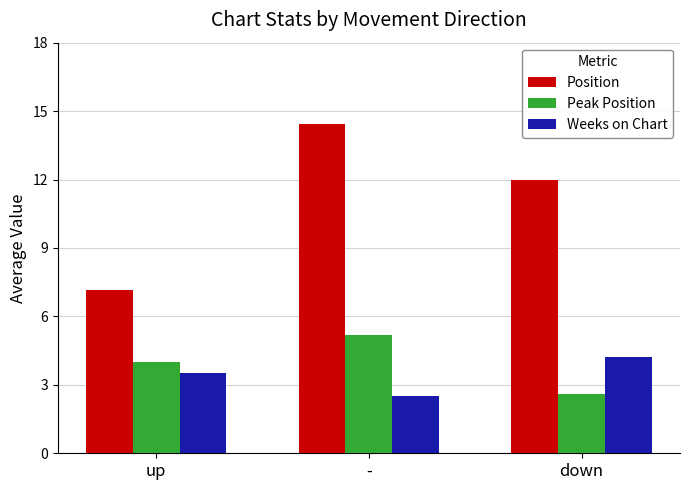

Reading left to right, extract all data points from this chart.

Position: 7.2	14.4	12.0
Peak Position: 4.0	5.2	2.6
Weeks on Chart: 3.5	2.5	4.2